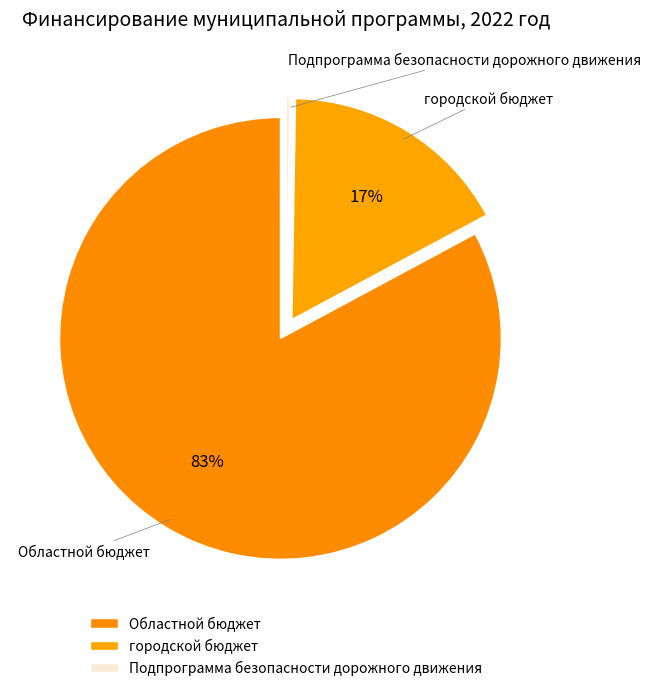

To the nearest percent, what portion does Областной бюджет represent?

83%